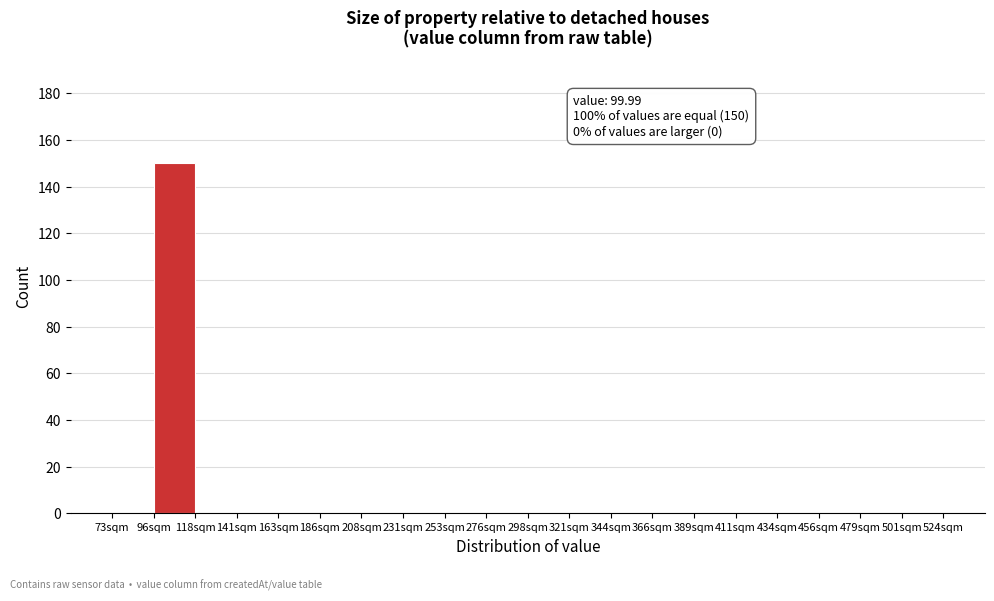

Which range on the x-axis has the tallest bar?

95 to 120